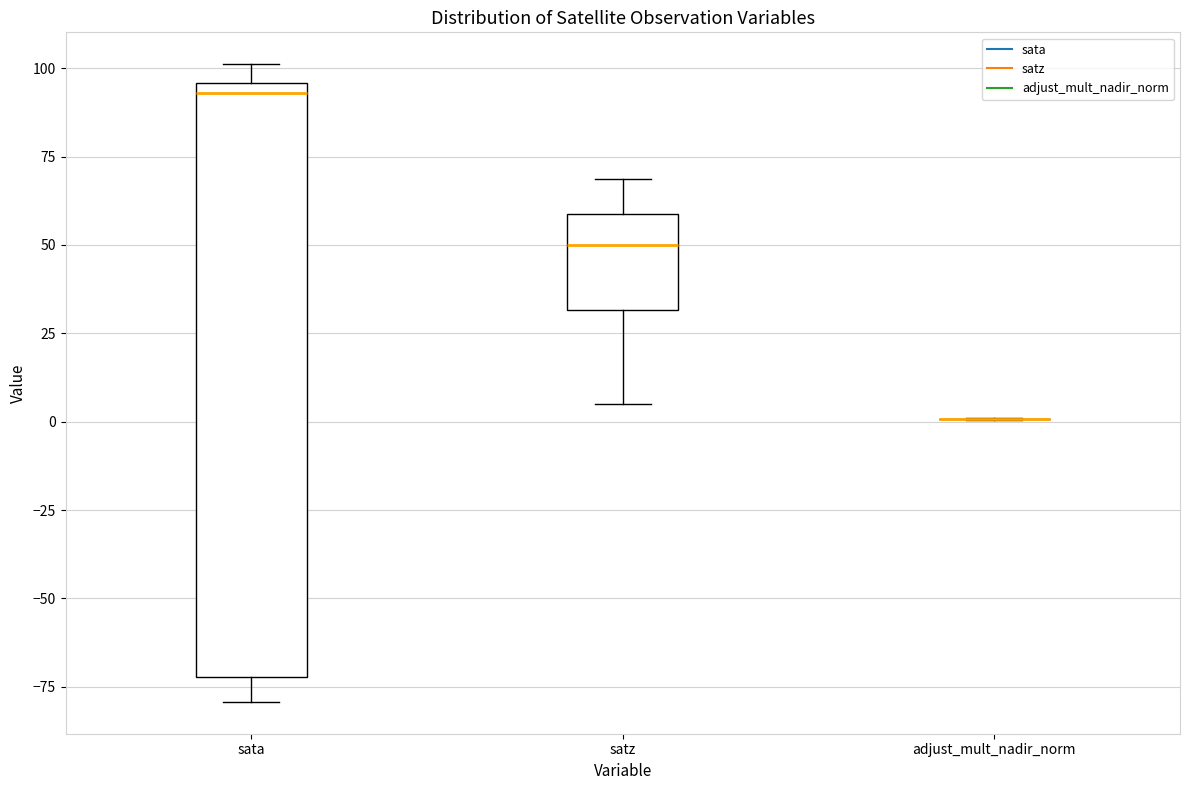

Reading left to right, transcribe this box plot: for each box, give where its median line is, the range the box spans, and where its two whiskers end, as read against the y-axis. The values are not printed on the chart, so give them approximately, as read against the axis.

sata: median 95 (just below the box's upper edge), box -70 to 95, whiskers -80 to 100
satz: median 50, box 30 to 60, whiskers 5 to 70
adjust_mult_nadir_norm: box collapsed to a line at 0, whiskers 0 to 0